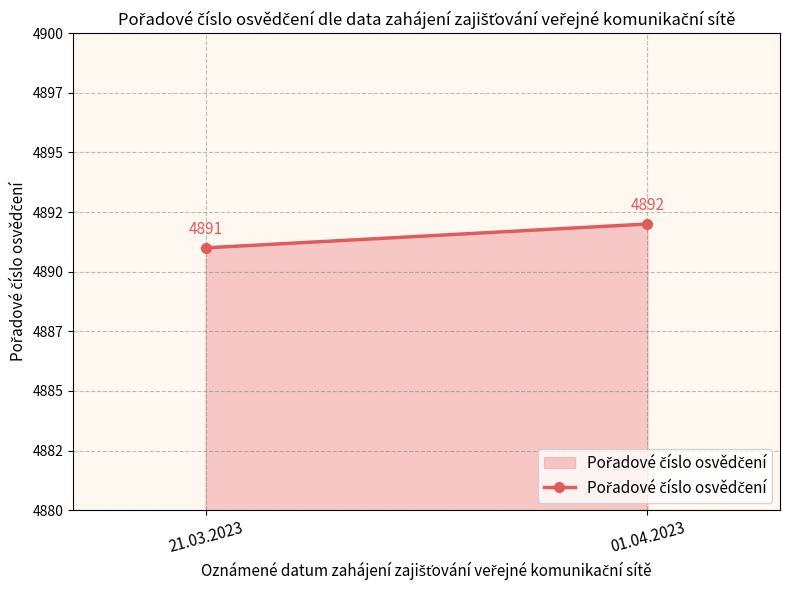

What is the label of the 2nd point from the right?

21.03.2023